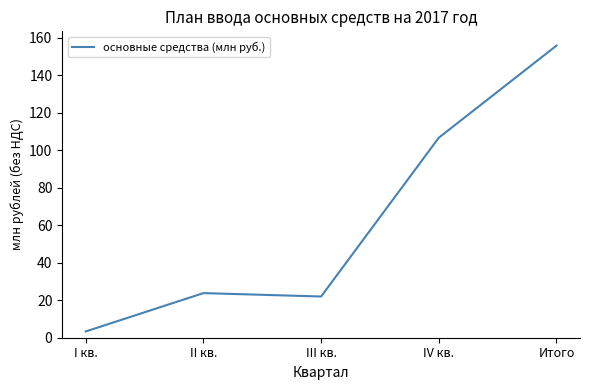

The value at III кв. is 38.7. True or false?

False